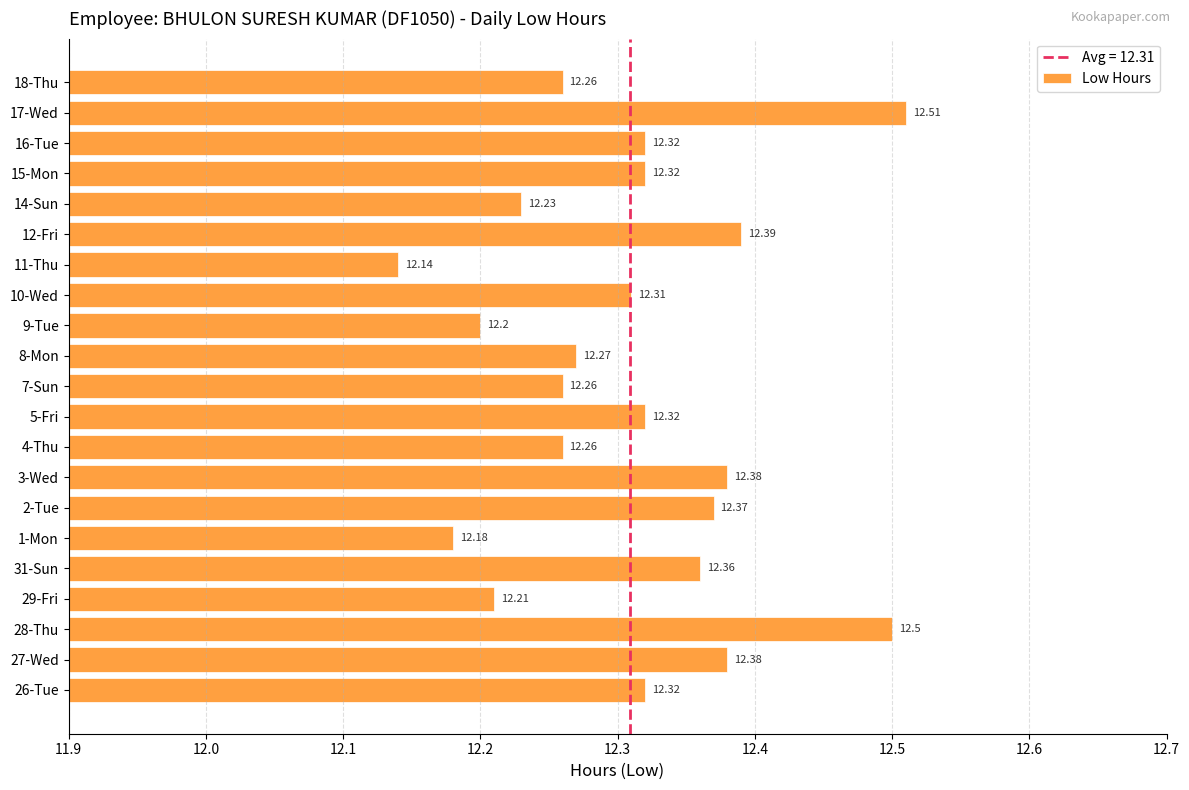

What is the difference between the maximum and minimum values?

0.4